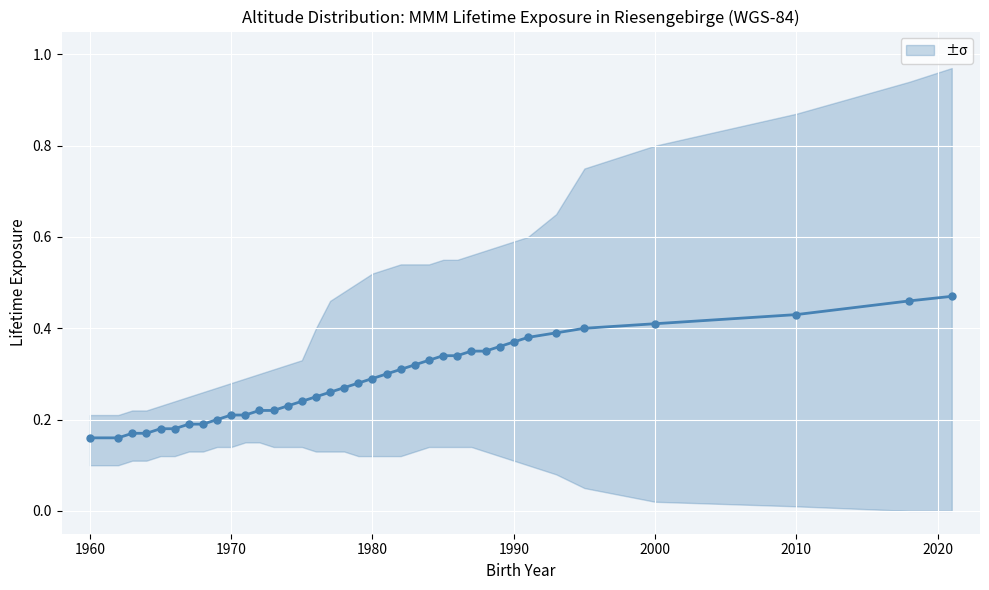

What is the greatest value displayed?

0.5